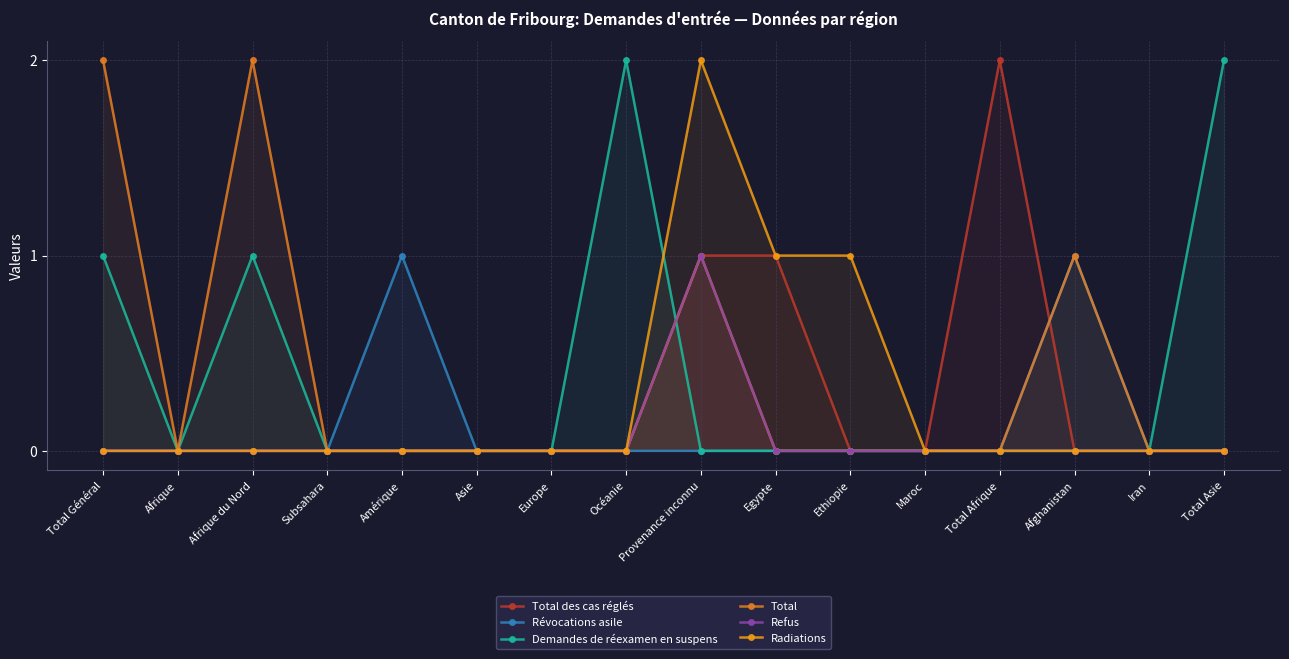

Reading left to right, extract all data points from this chart.

Total des cas réglés: 0	0	0	0	0	0	0	0	1	1	0	0	2	0	0	0
Révocations asile: 0	0	0	0	1	0	0	0	0	0	0	0	0	1	0	0
Demandes de réexamen en suspens: 1	0	1	0	0	0	0	2	0	0	0	0	0	0	0	2
Total: 2	0	2	0	0	0	0	0	1	0	0	0	0	1	0	0
Refus: 0	0	0	0	0	0	0	0	1	0	0	0	0	0	0	0
Radiations: 0	0	0	0	0	0	0	0	2	1	1	0	0	0	0	0